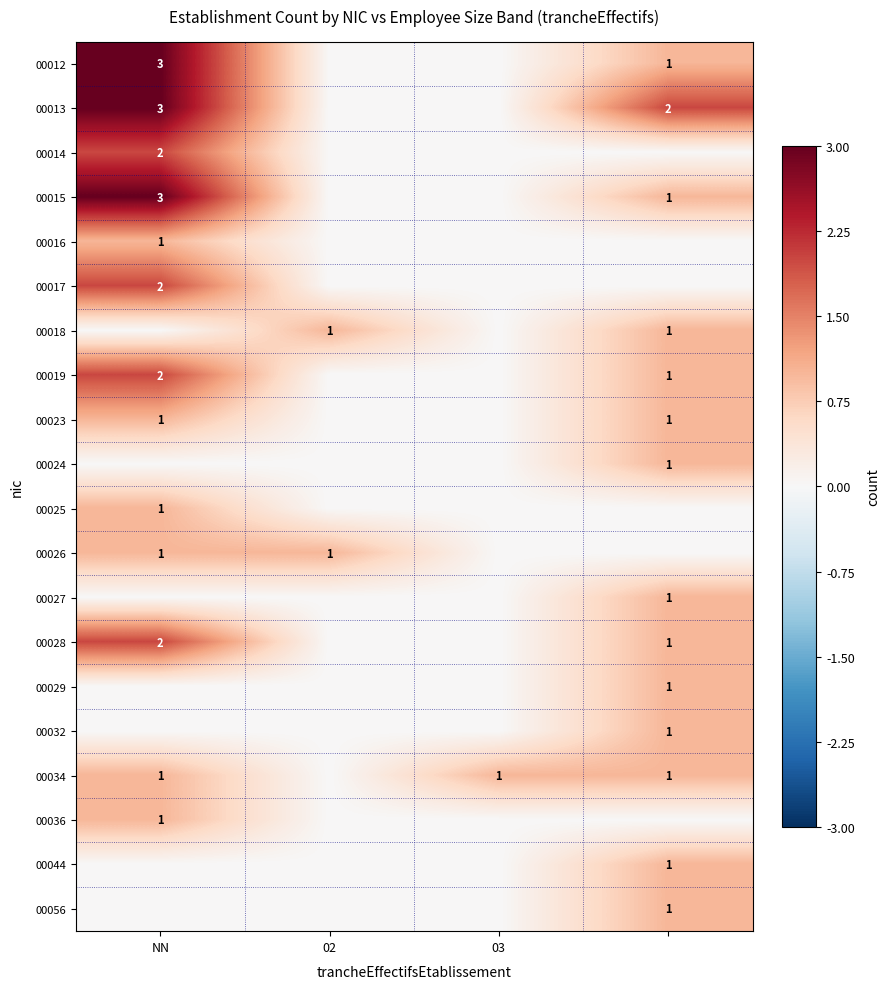

Is it true that 00012 equals 5 at NN?

False